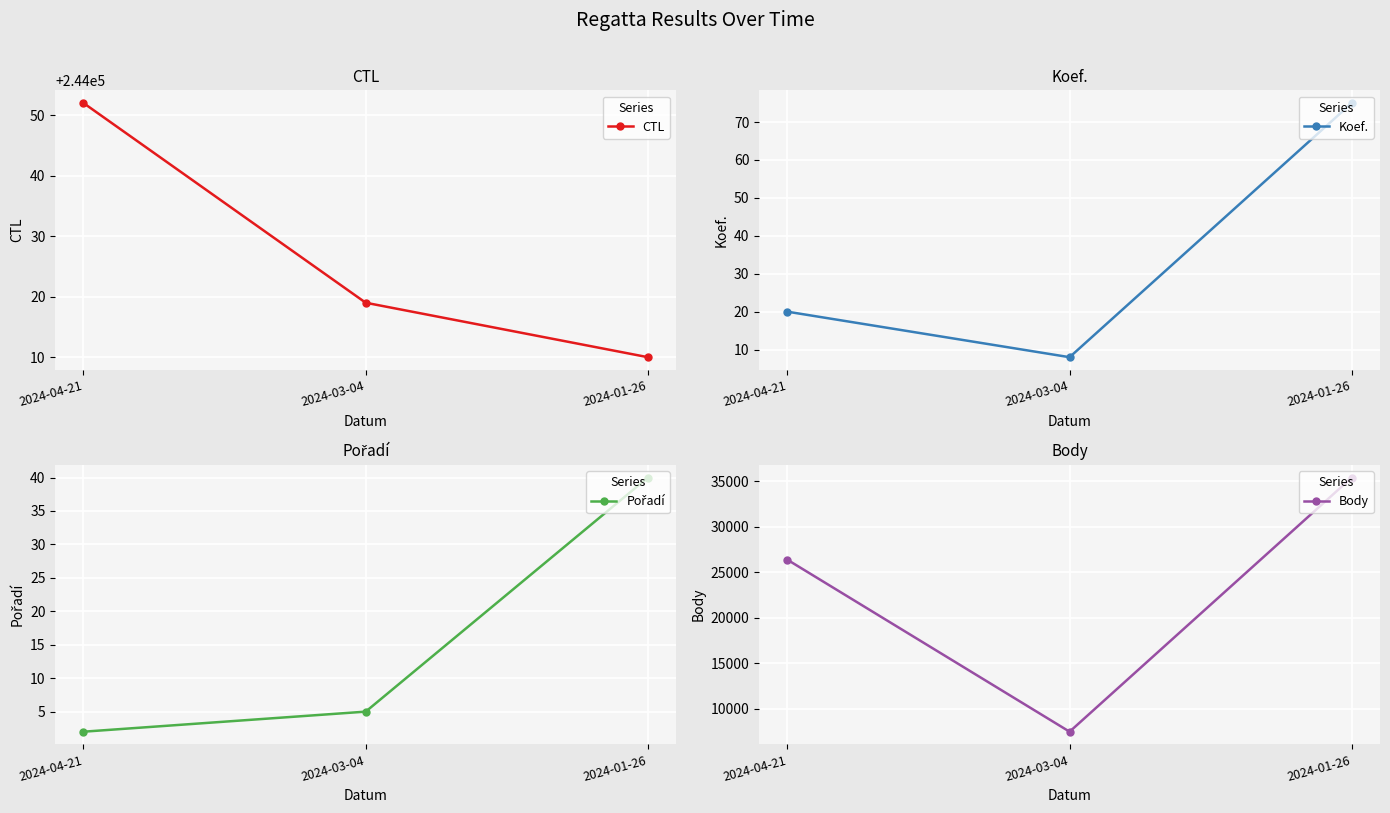

How many values in the Koef. series exceed 20?

1